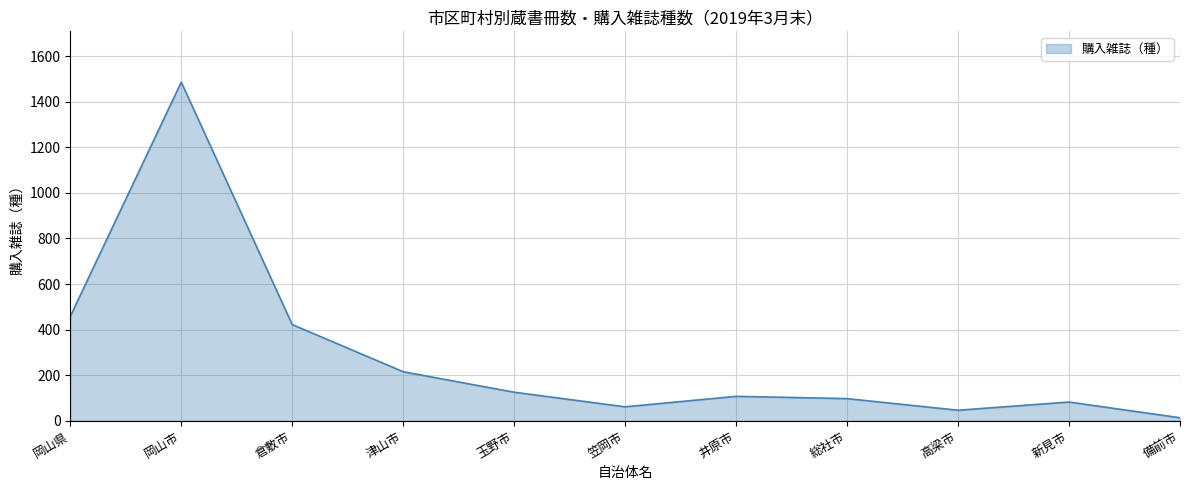

Reading right to left, transcribe all the data shown in this chart.

備前市=13	新見市=82	高梁市=46	総社市=97	井原市=107	笠岡市=61	玉野市=125	津山市=215	倉敷市=422	岡山市=1486	岡山県=458